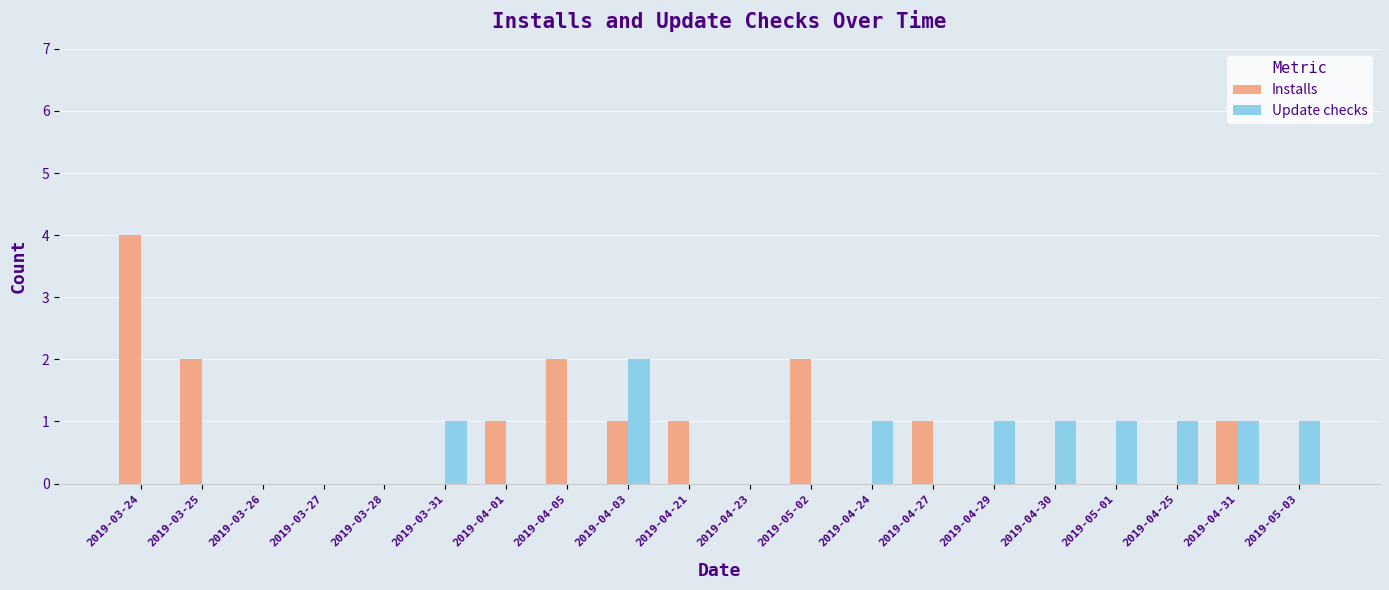

What is the highest value of the Installs series?

4